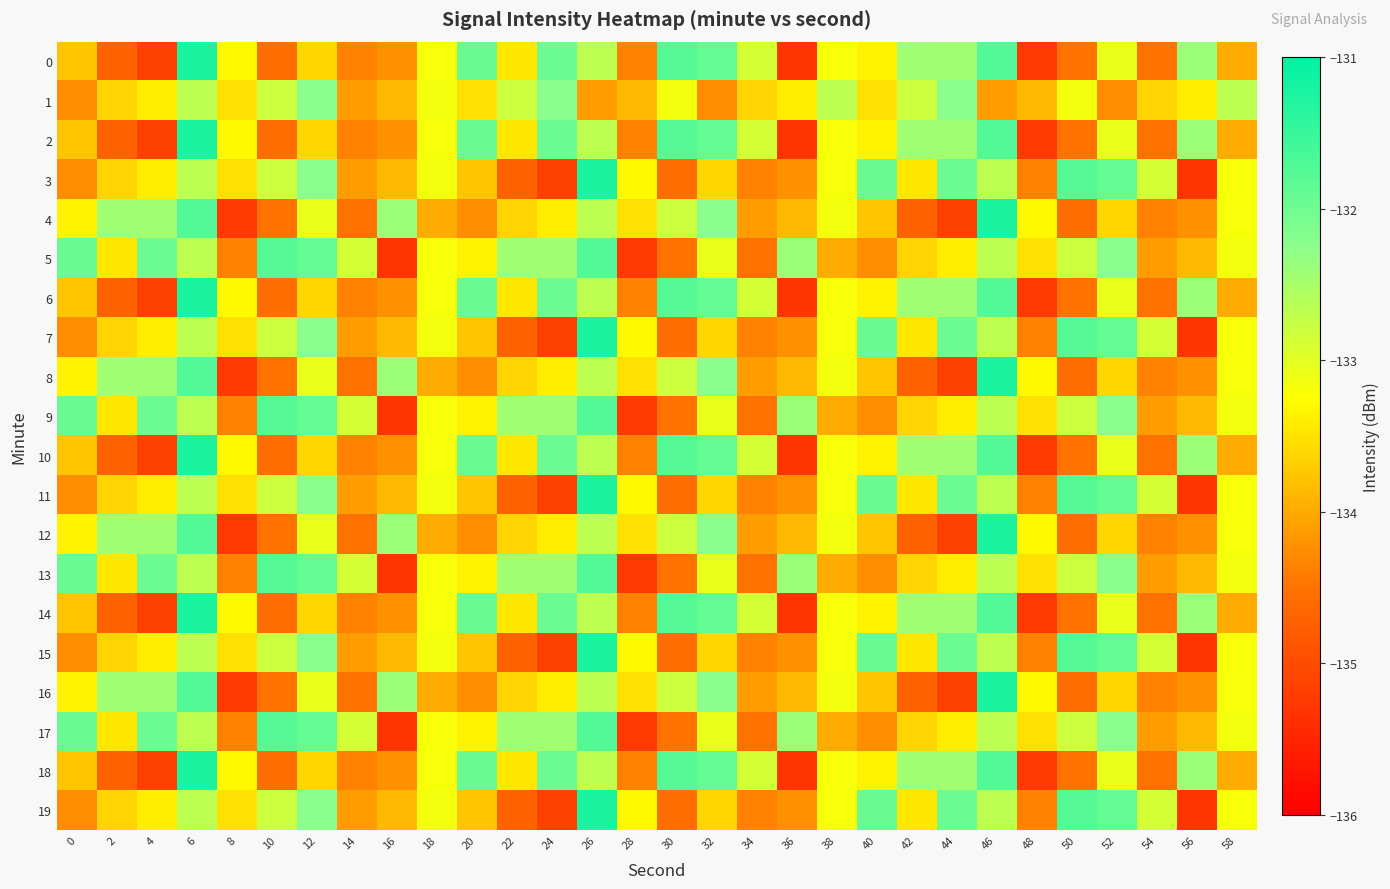

Which has a higher value, 24 or 28?

24